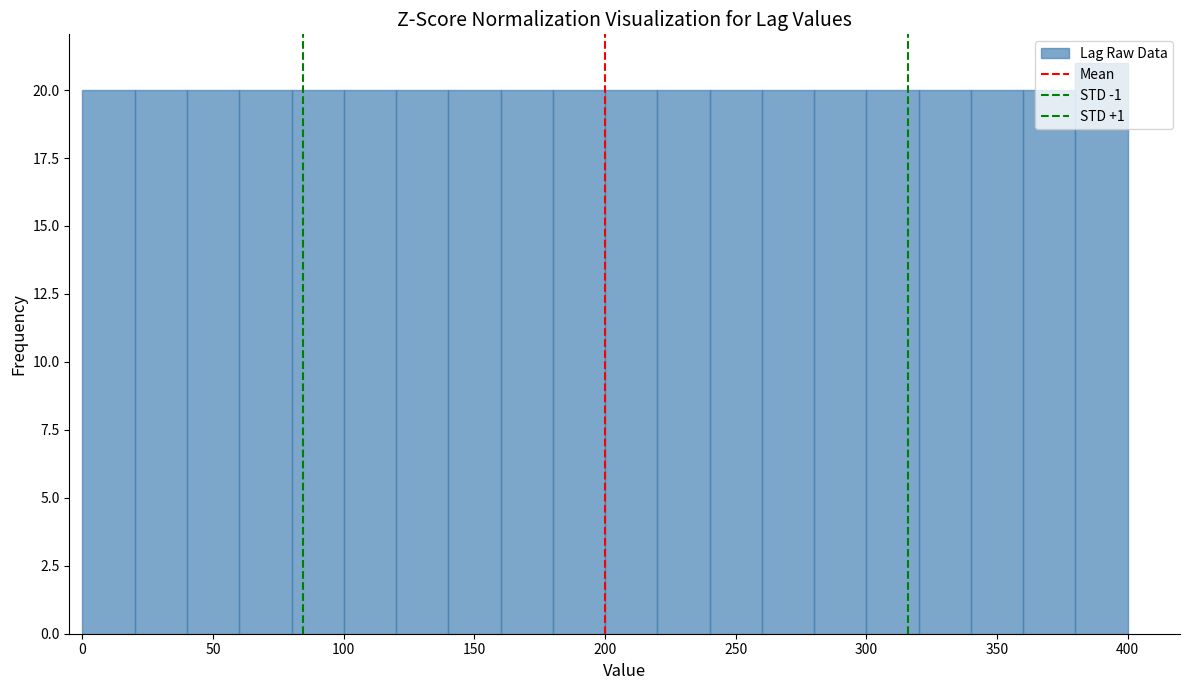

Reading left to right, list every bar in this chart as the range it spans on the x-axis followed by its height. The values are not printed on the chart, so give them approximately, as read against the axis.

0 to 20: 20
20 to 40: 20
40 to 60: 20
60 to 80: 20
80 to 100: 20
100 to 120: 20
120 to 140: 20
140 to 160: 20
160 to 180: 20
180 to 200: 20
200 to 220: 20
220 to 240: 20
240 to 260: 20
260 to 280: 20
280 to 300: 20
300 to 320: 20
320 to 340: 20
340 to 360: 20
360 to 380: 20
380 to 400: 21